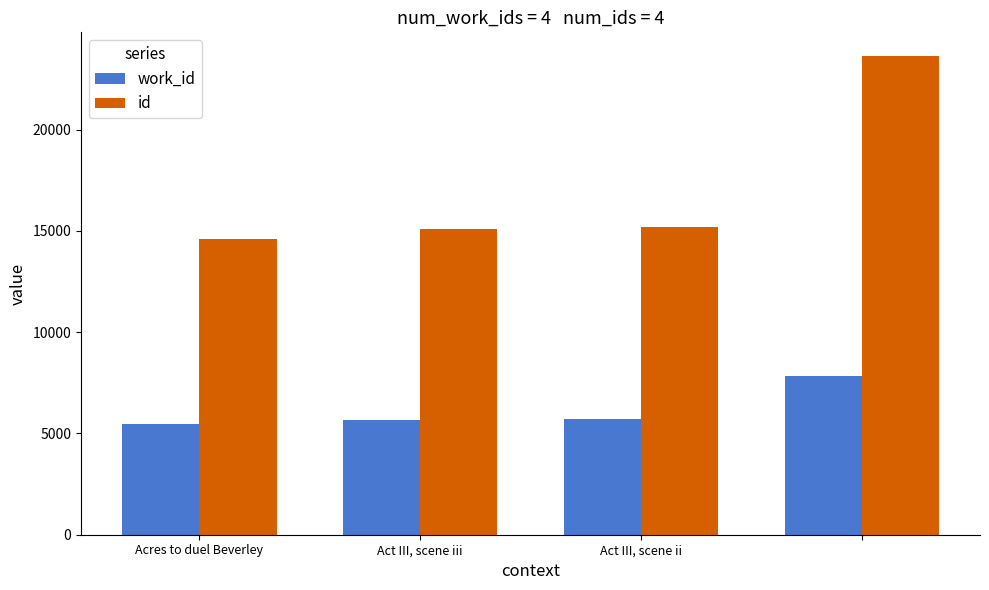

Which series has the widest spread of values?

id